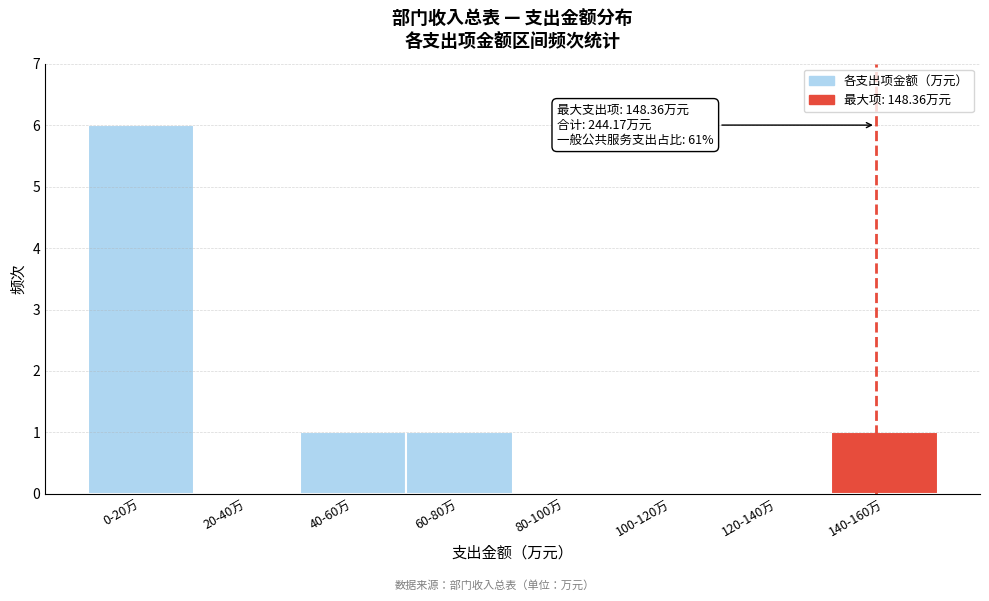

Reading left to right, transcribe all the data shown in this chart.

0-20万=6	20-40万=0	40-60万=1	60-80万=1	80-100万=0	100-120万=0	120-140万=0	140-160万=1